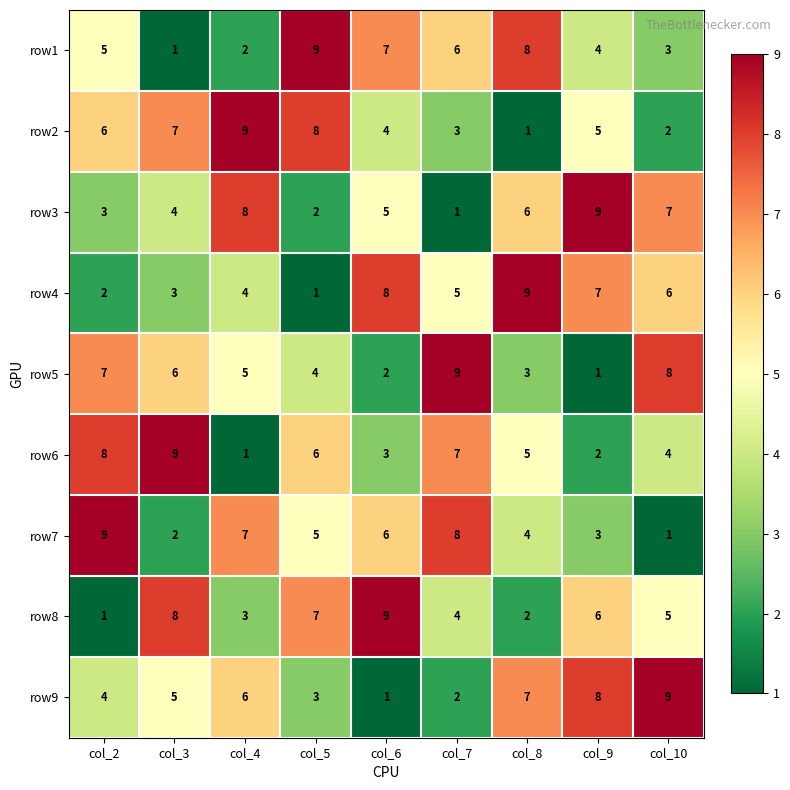

What is the difference between the highest and lowest values at col_2?

8